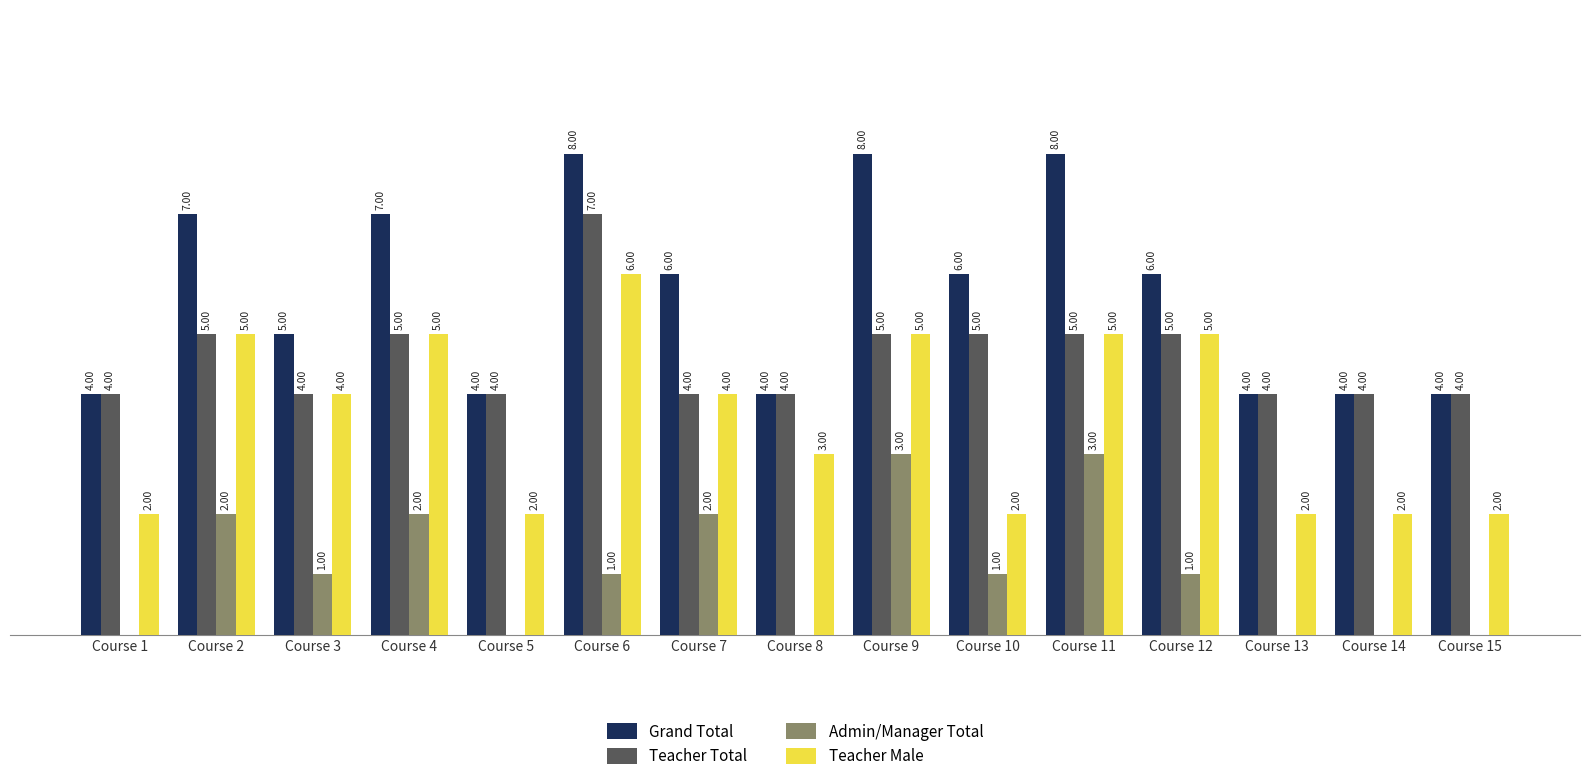

What are all the series names shown in the legend?

Grand Total, Teacher Total, Admin/Manager Total, Teacher Male